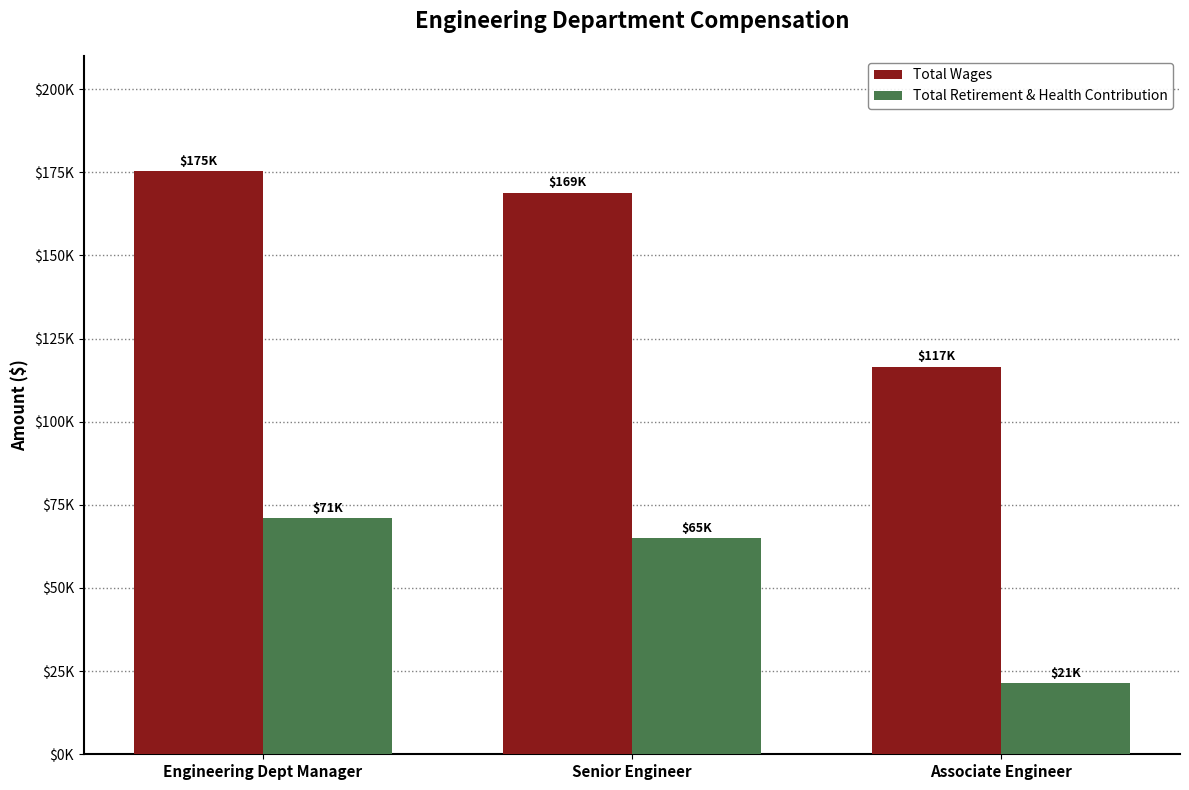

What is the maximum value shown in the chart?

175235